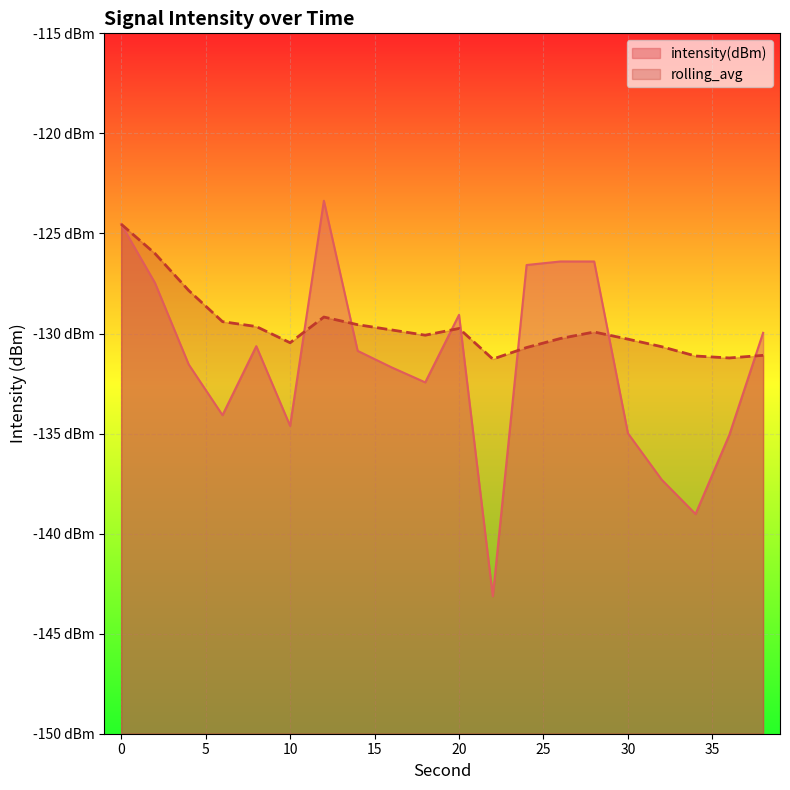

Which label corresponds to the largest value in the chart?

12